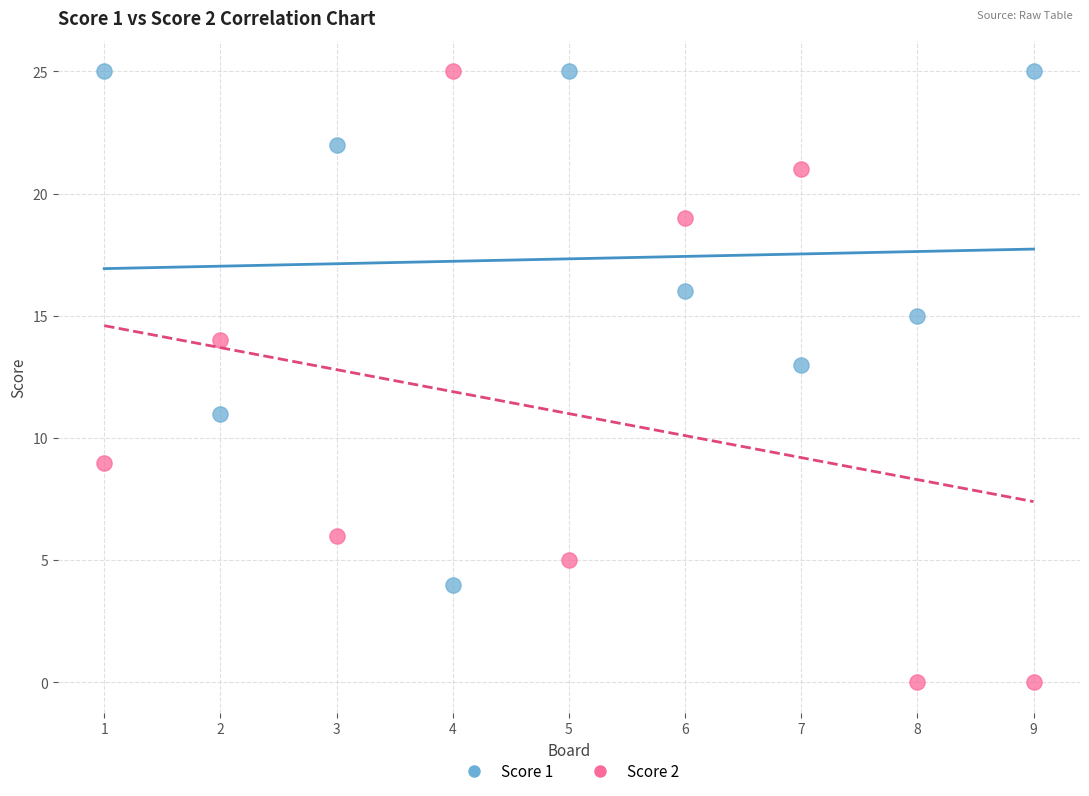

What are all the series names shown in the legend?

Score 1, Score 2